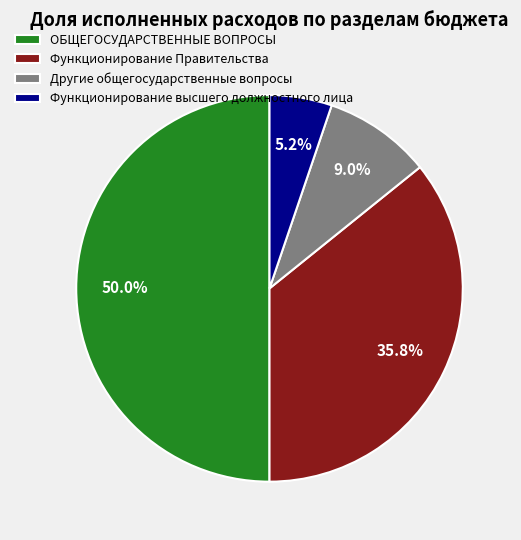

To the nearest percent, what portion does ОБЩЕГОСУДАРСТВЕННЫЕ ВОПРОСЫ represent?

50%